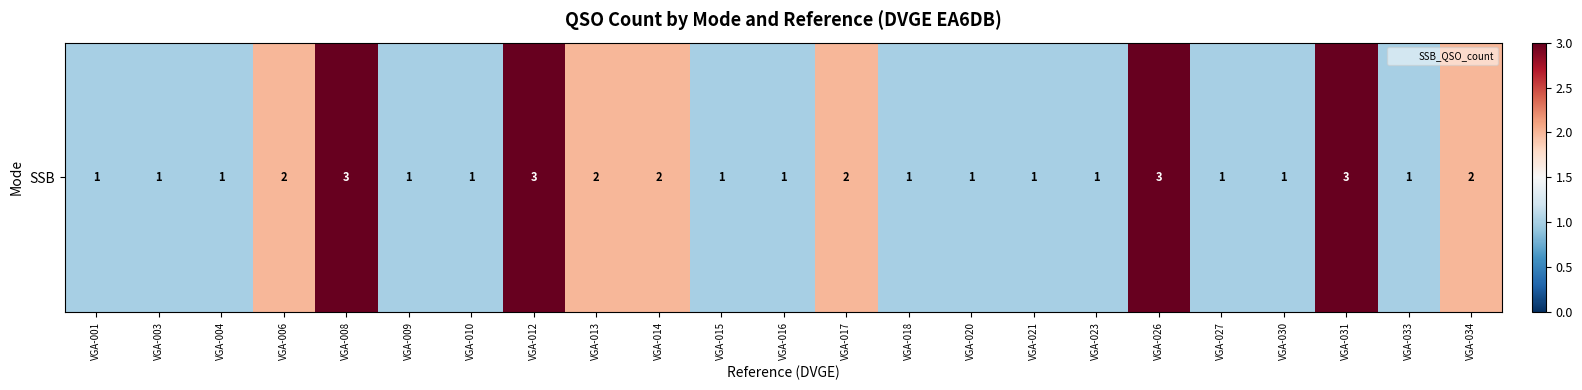

What is the difference between the second highest and minimum values?

2